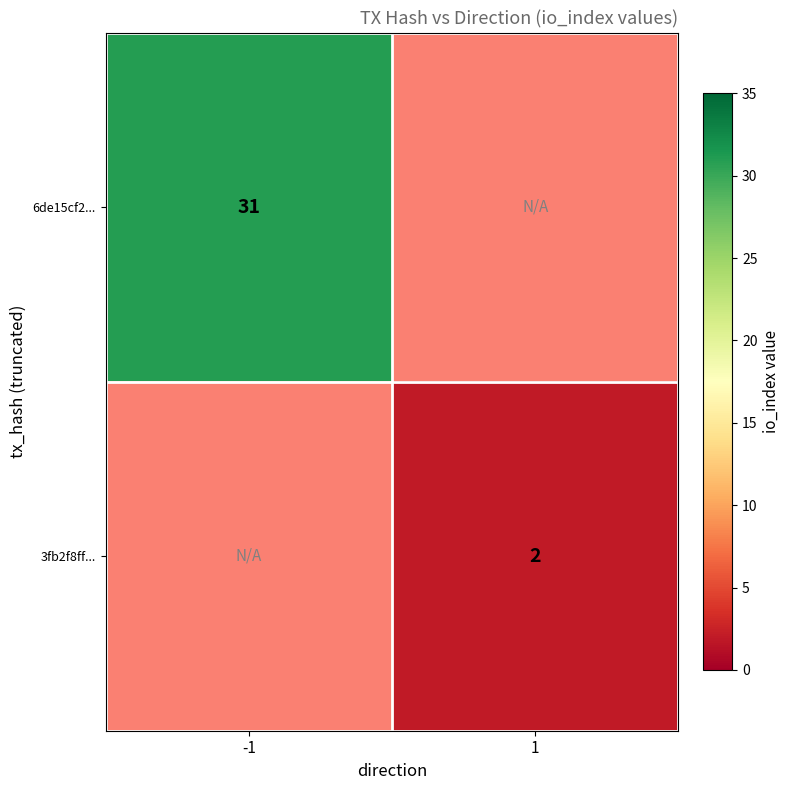

Is it true that 6de15cf2... equals 31 at -1?

True